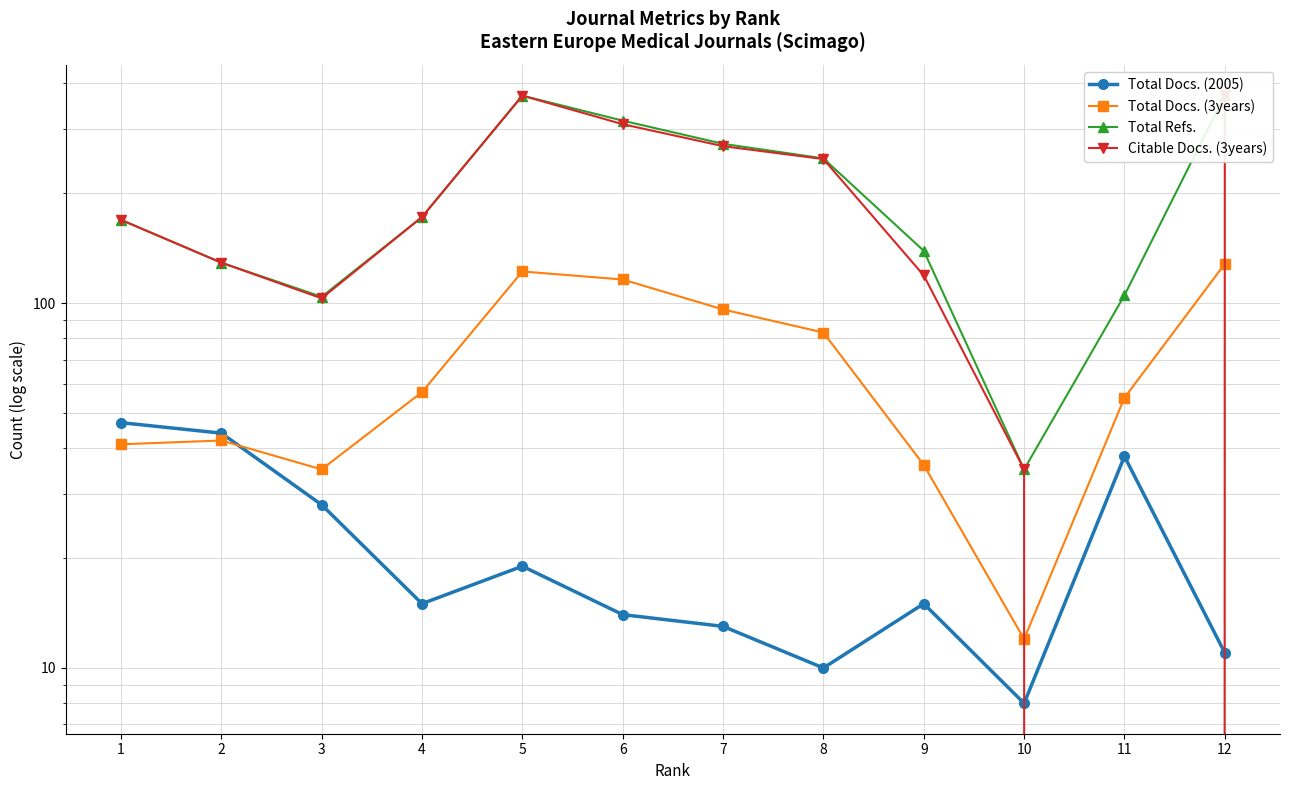

Rank the series at 6 from highest to lowest value.

Total Refs., Citable Docs. (3years), Total Docs. (3years), Total Docs. (2005)